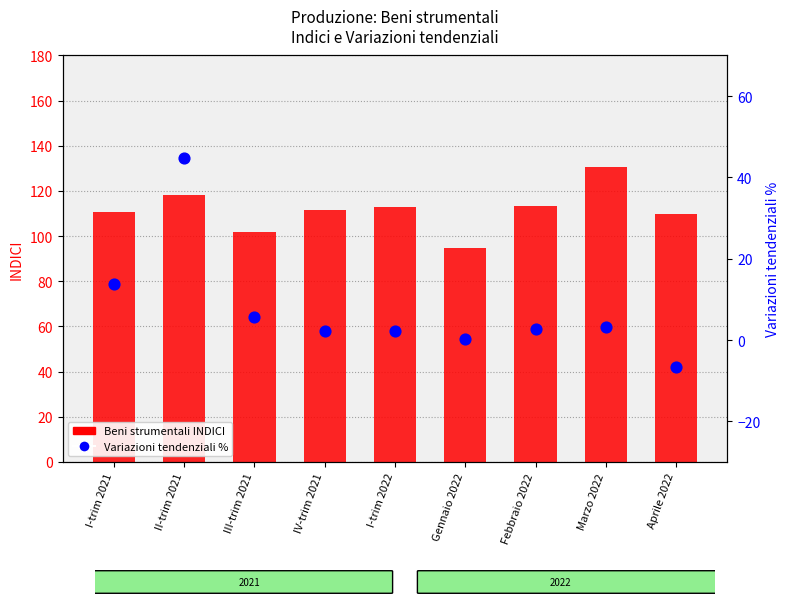

Which series has the widest spread of Y values?

Variazioni tendenziali - Beni strumentali